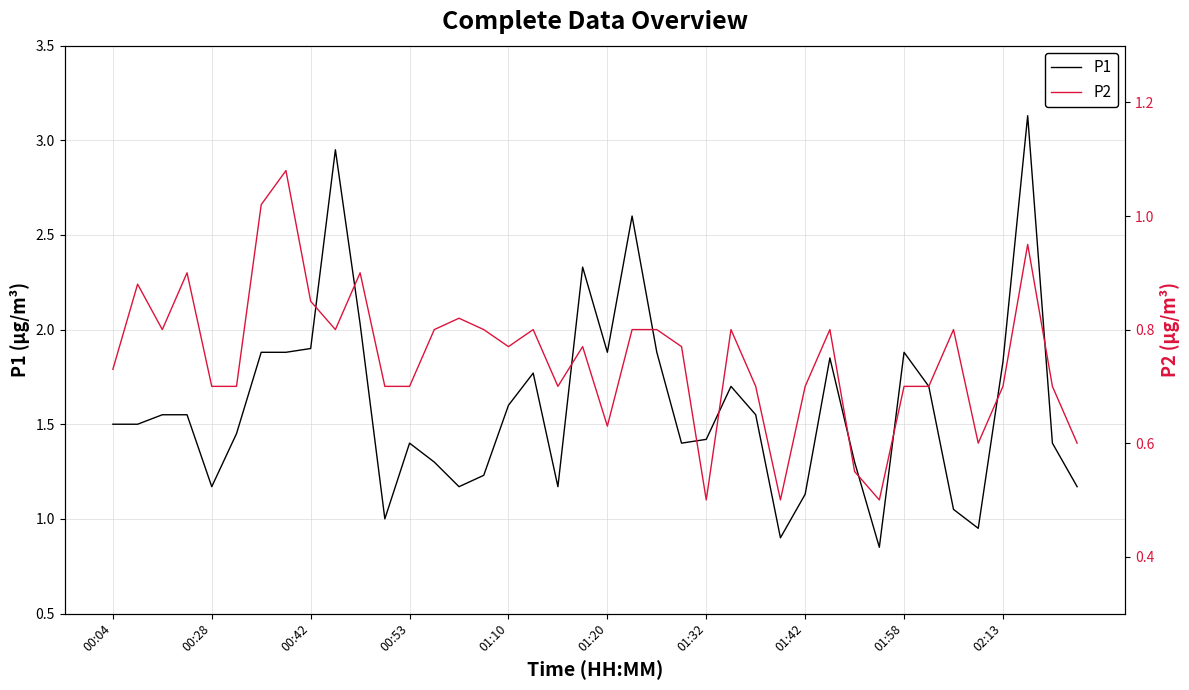

Which category has the lowest value across all series?

01:32